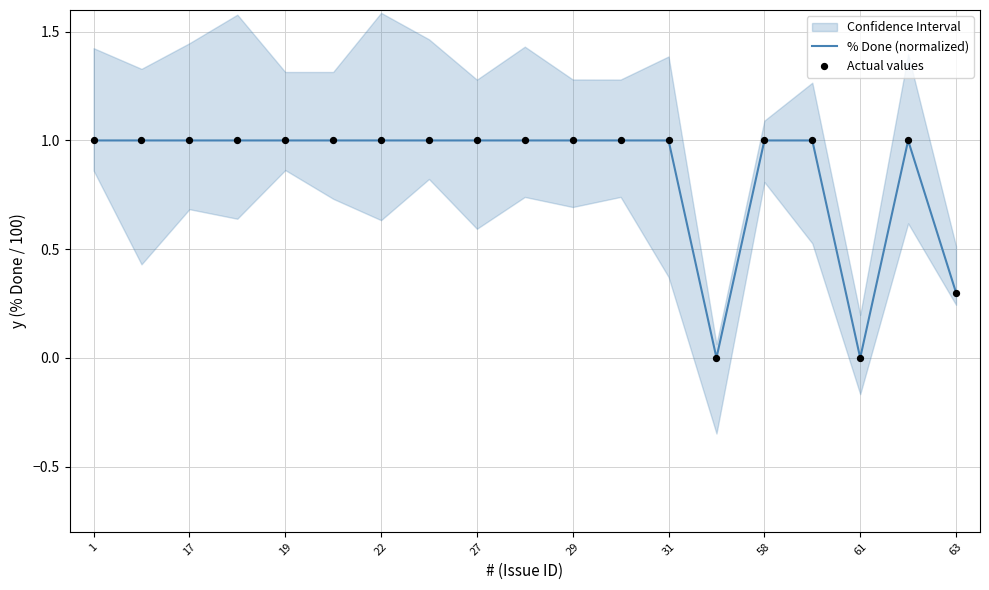

At how many categories does at least one series exceed 0?

17